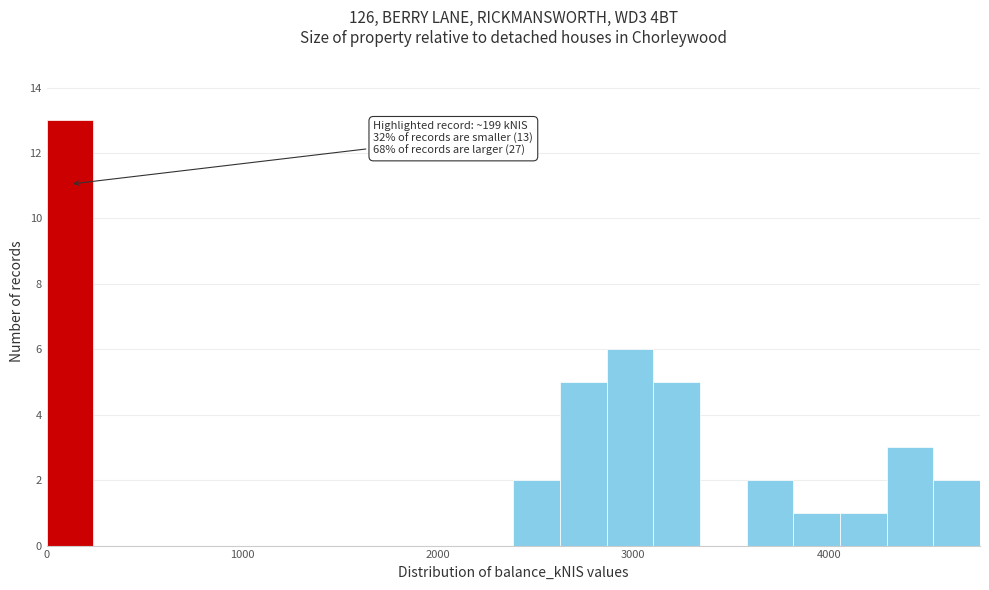

Read against the x-axis, roughly where is the centre of the tallest bar?

100